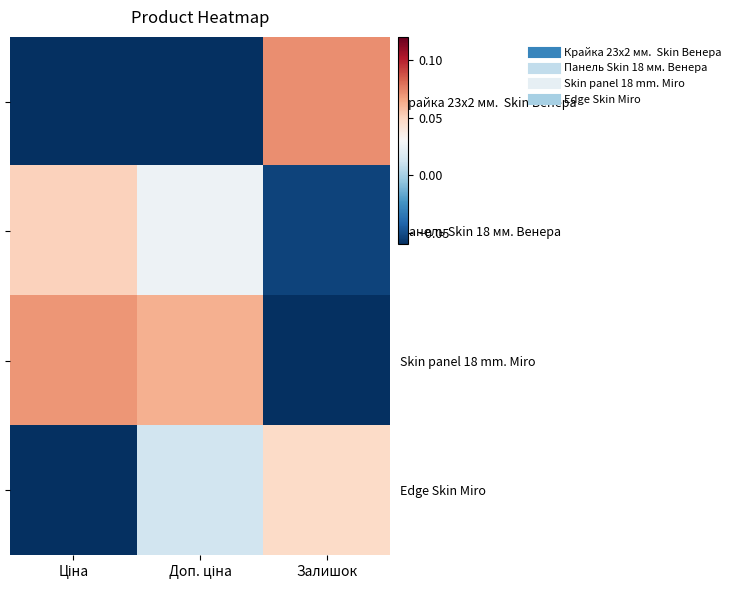

List the series in order of their peak value, highest first.

Крайка 23x2 мм. Skin Венера, Skin panel 18 mm. Miro, Панель Skin 18 мм. Венера, Edge Skin Miro